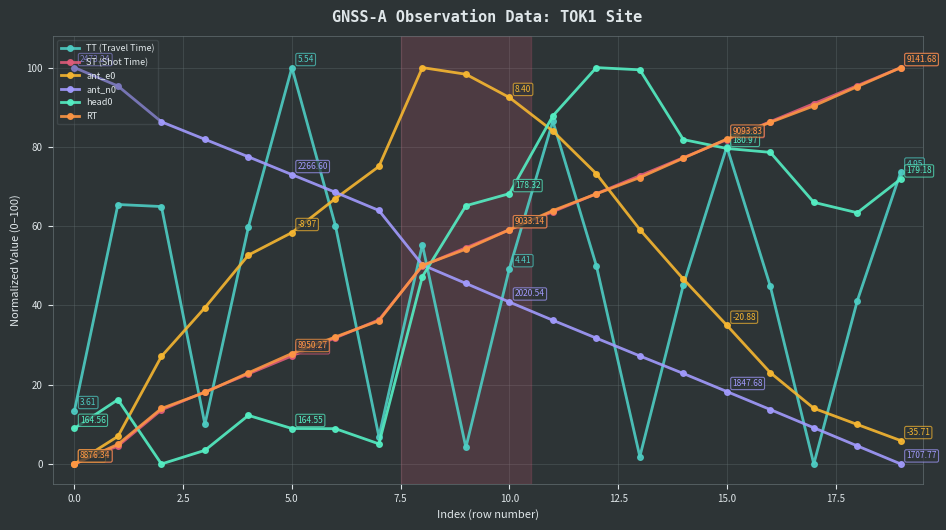

Is this an area chart (filled region under the line)?

No